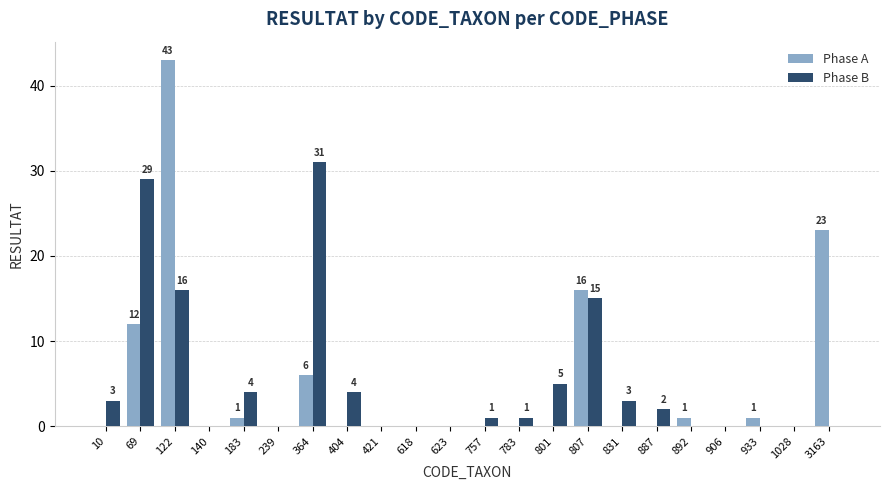

What is the sum of the Phase A values at 10 and 69?

12